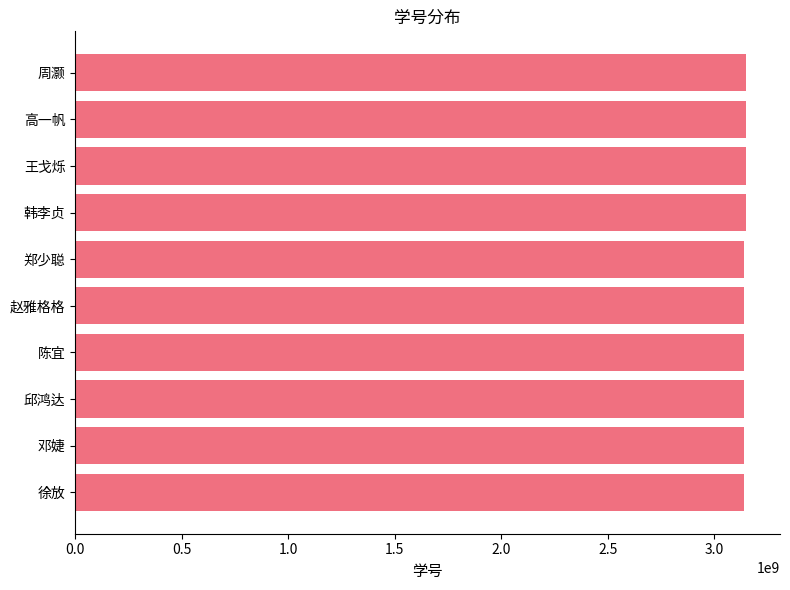

What is the label of the 5th bar from the bottom?

赵雅格格